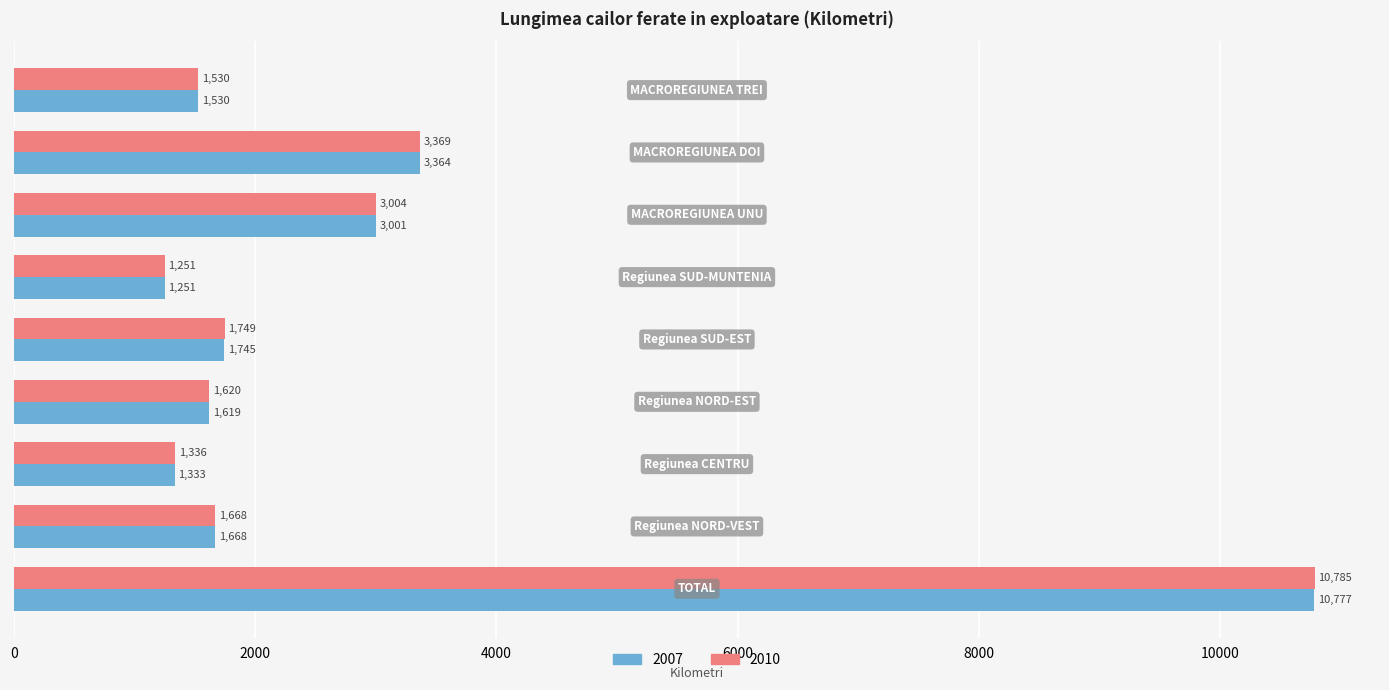

What is the sum of the 2010 values at Regiunea SUD-EST and Regiunea CENTRU?

3085